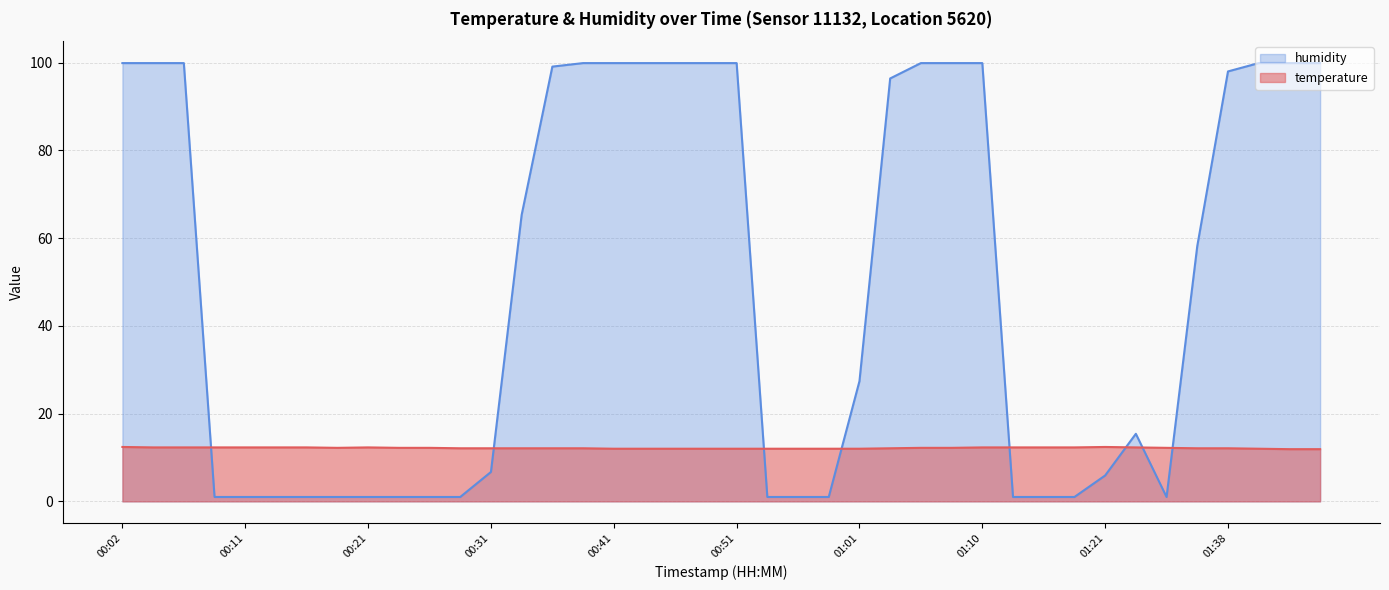

What is the average value of the temperature series?

12.2